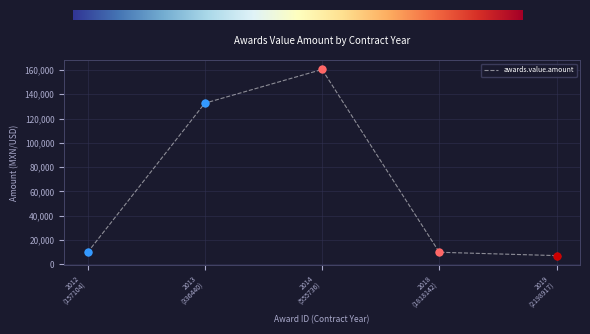

What is the average value?

64024.1